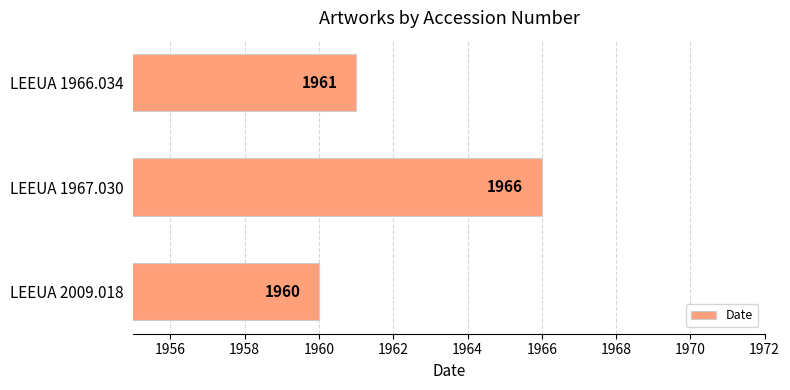

List the labels in order of value, smallest first.

LEEUA 2009.018, LEEUA 1966.034, LEEUA 1967.030